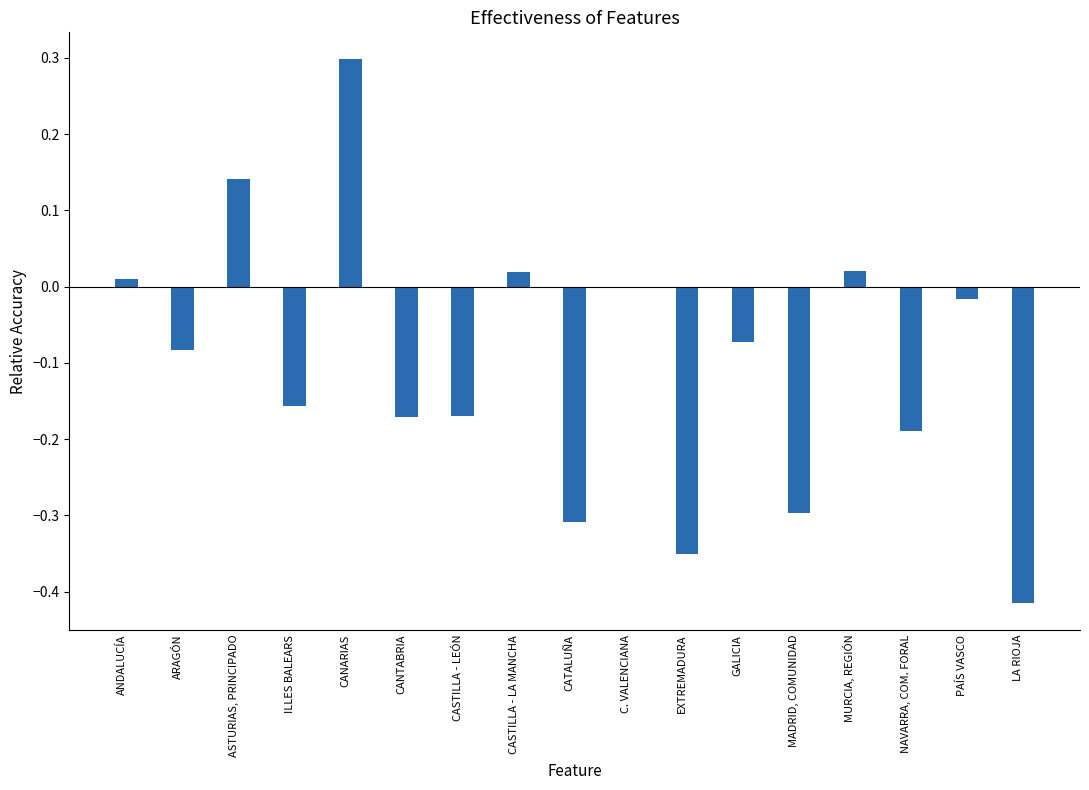

Which has a higher value, PAÍS VASCO or NAVARRA, COM. FORAL?

PAÍS VASCO